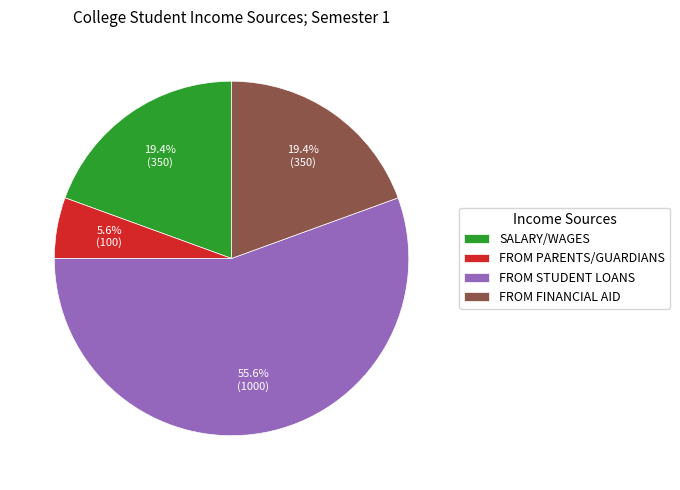

To the nearest percent, what percentage of the pie is FROM PARENTS/GUARDIANS?

6%